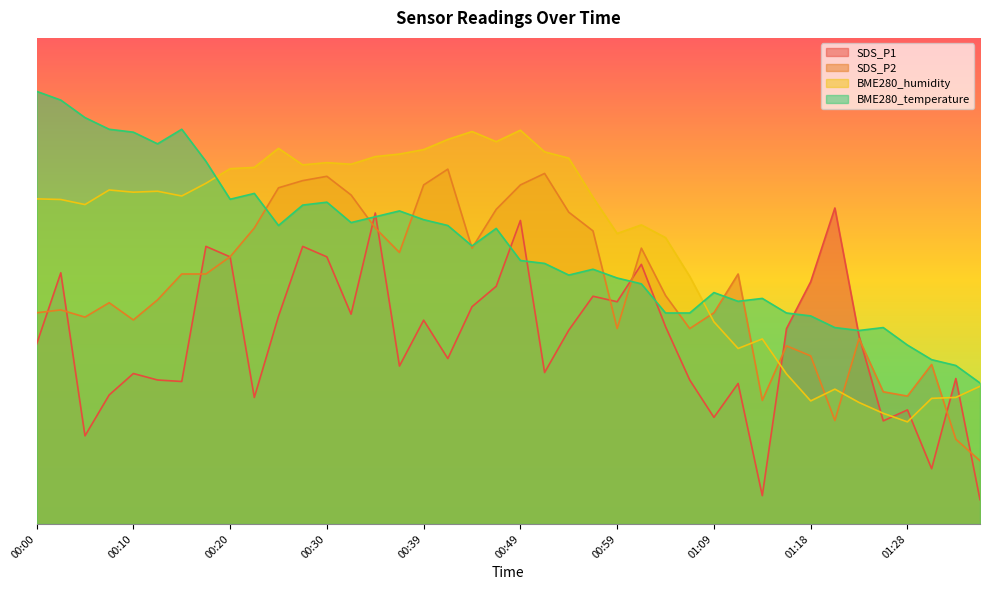

What is the sum of the SDS_P1 values at 00:56 and 00:15?

76.2